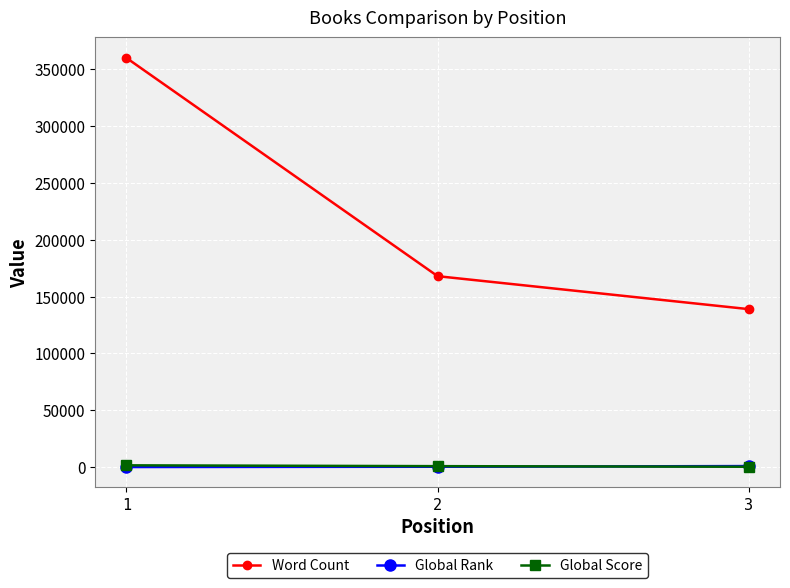

List the series in order of their peak value, highest first.

Word Count, Global Score, Global Rank